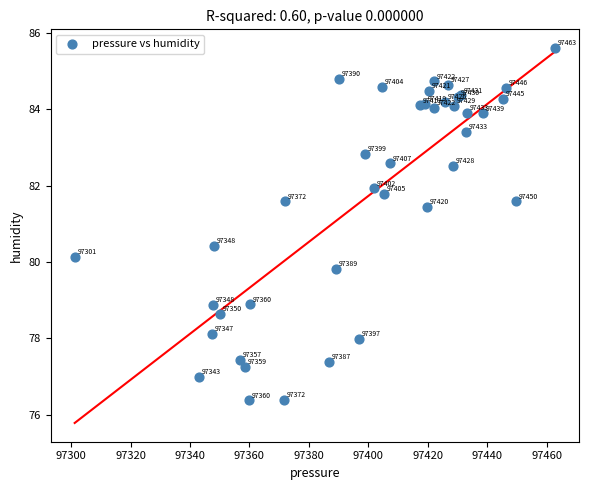

What Y value in the scatter plot is closest to 80?

80.1